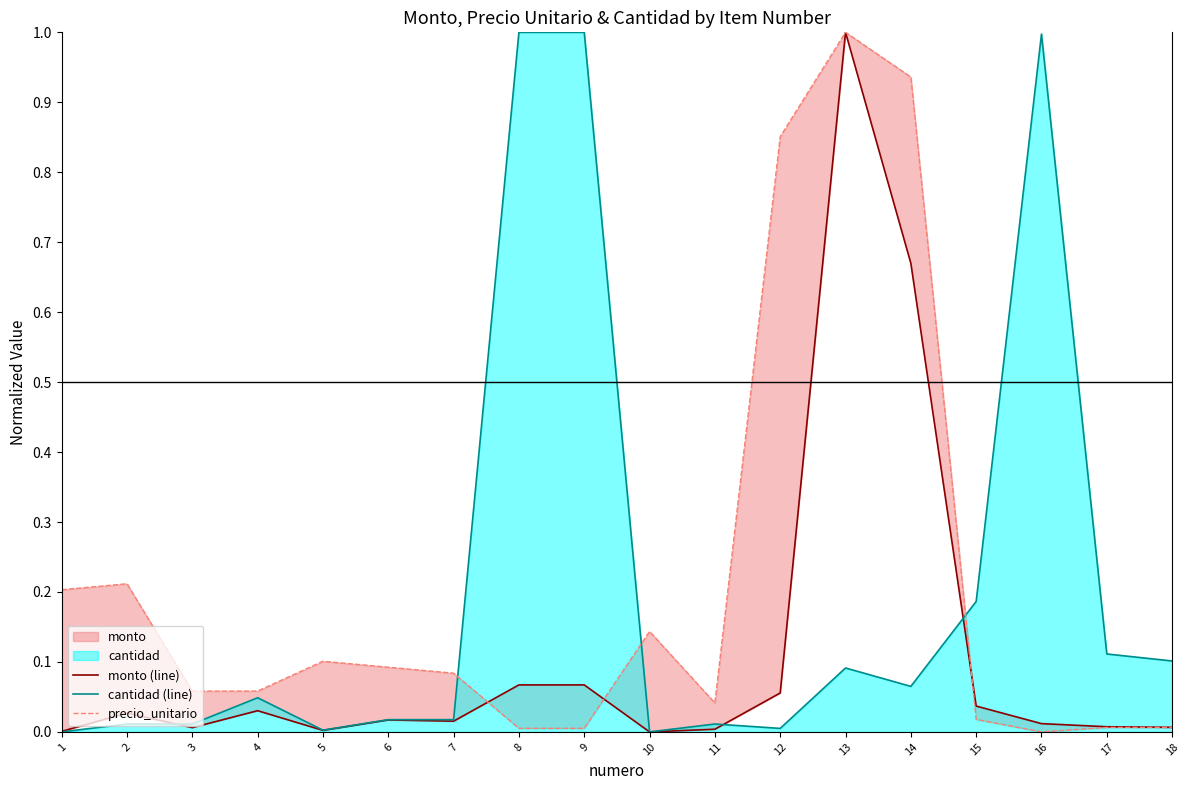

What is the total value across all series at 8?

1.1